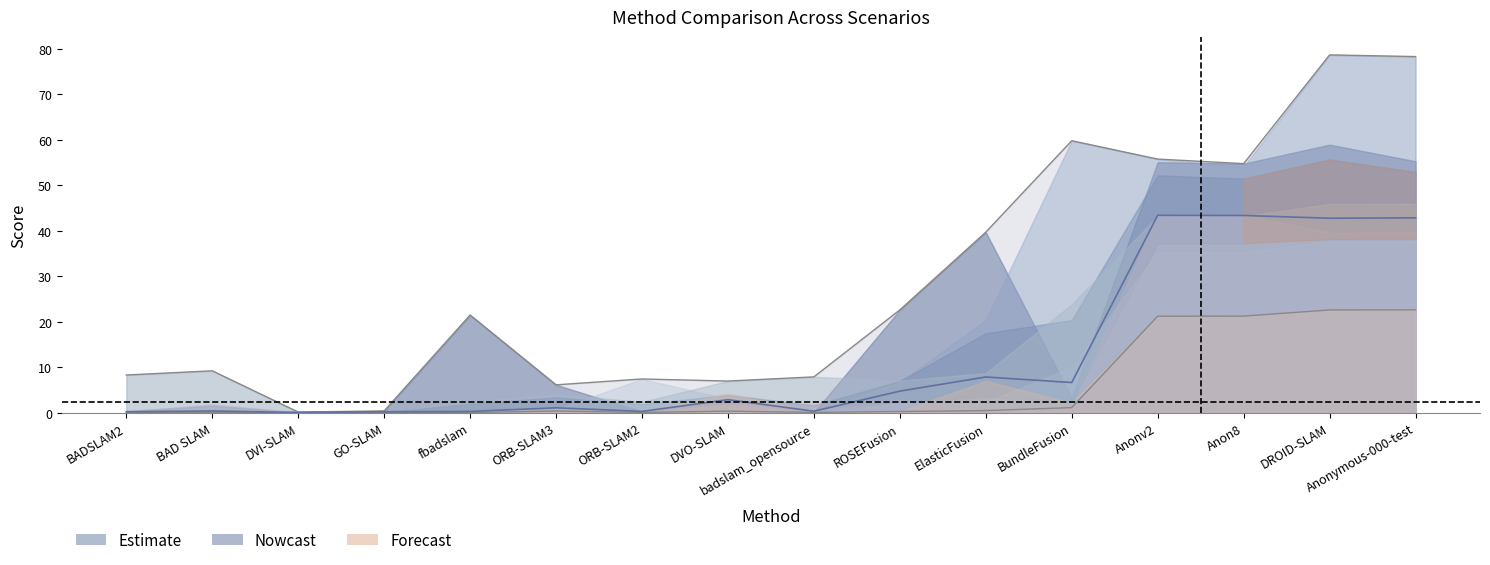

How many intersections are there between motion 2 and motion 3?

4